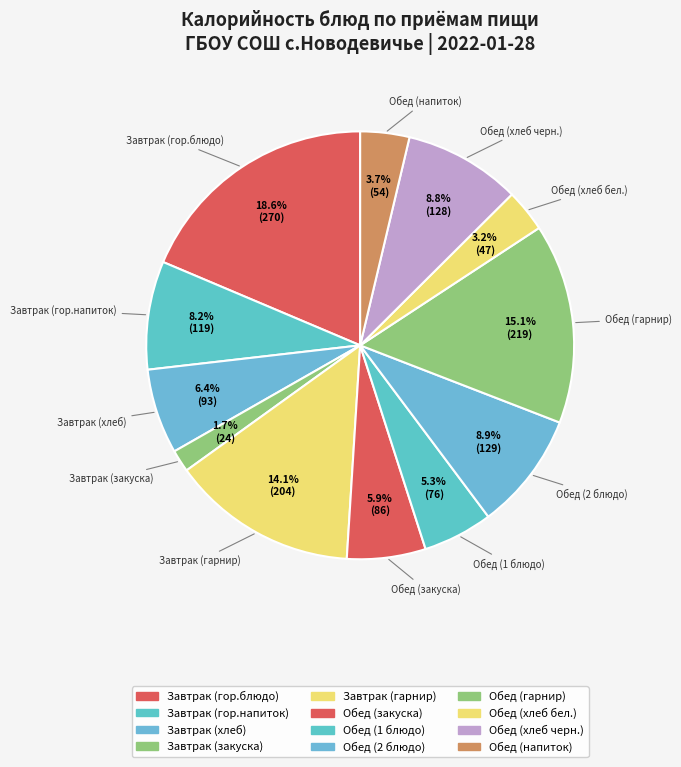

To the nearest percent, what portion does Обед (2 блюдо) represent?

9%